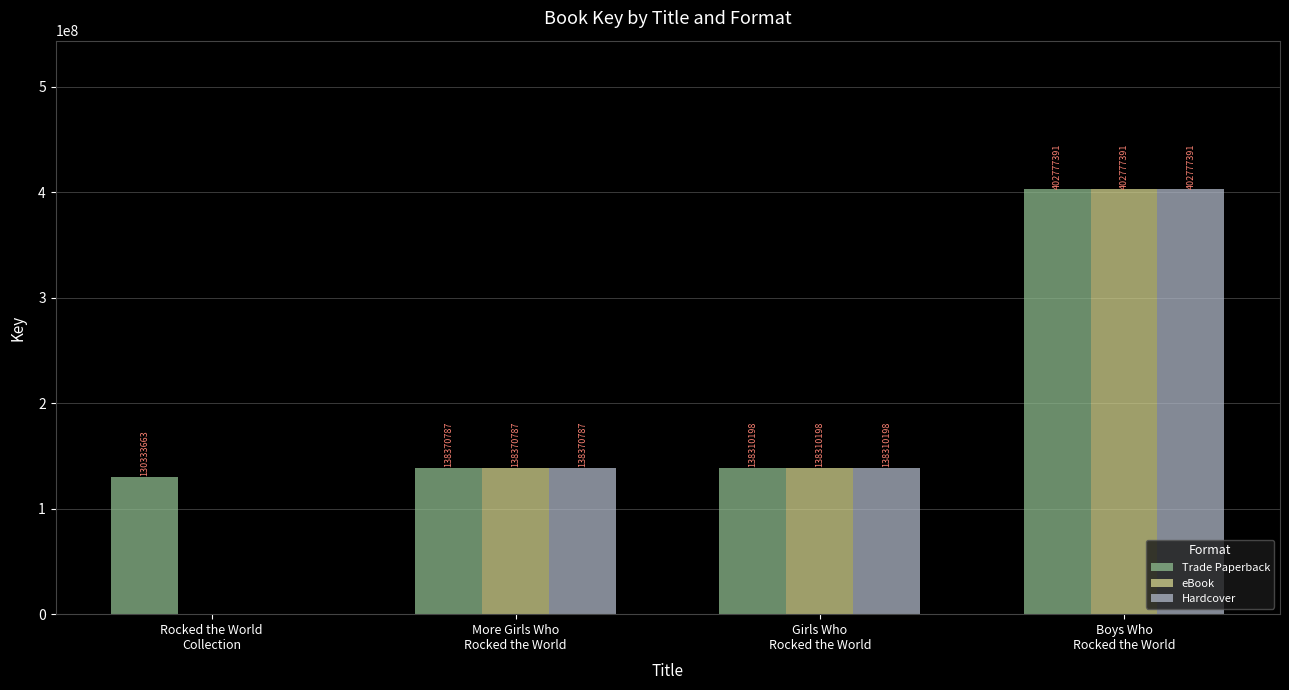

Reading left to right, transcribe all the data shown in this chart.

Trade Paperback: 130333663	138370787	138310198	402777391
eBook: 0	138370787	138310198	402777391
Hardcover: 0	138370787	138310198	402777391